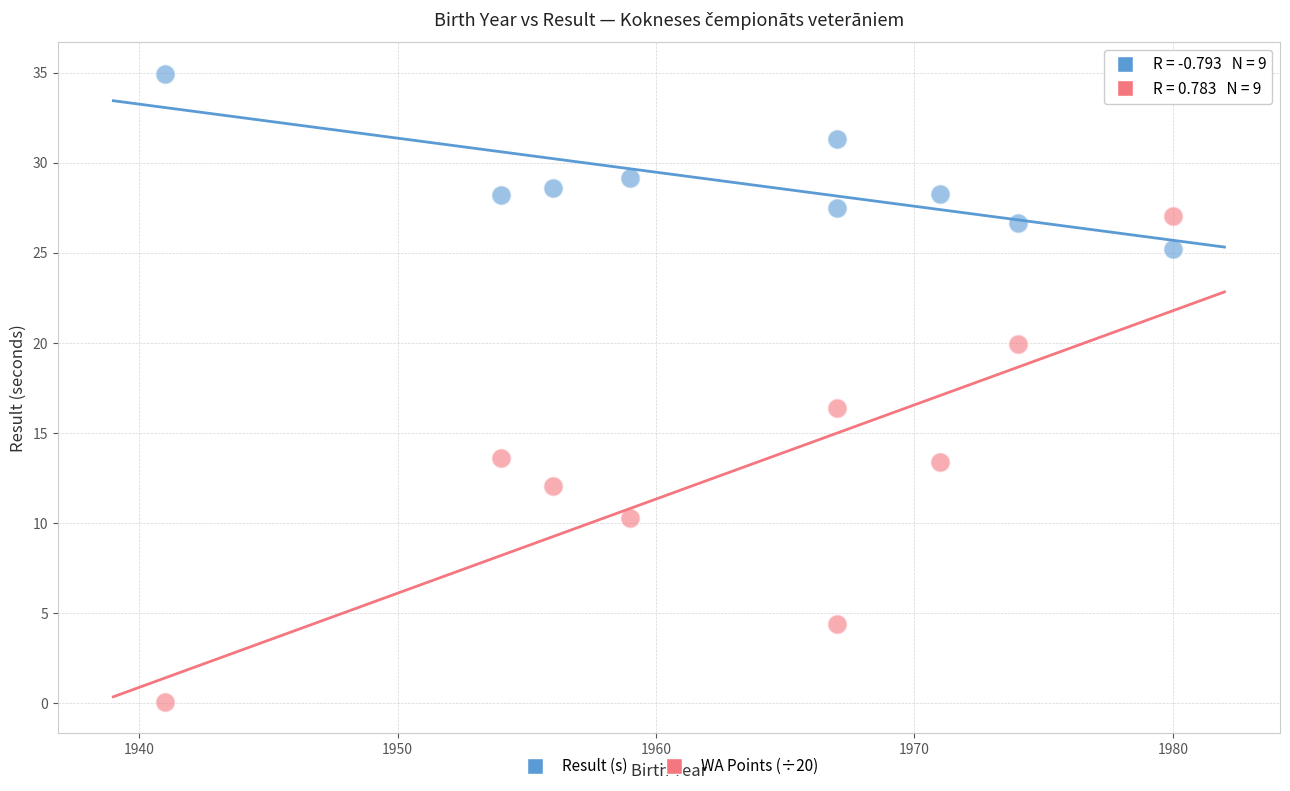

Across all data points, what is the range of X values (max minus min)?

39.0